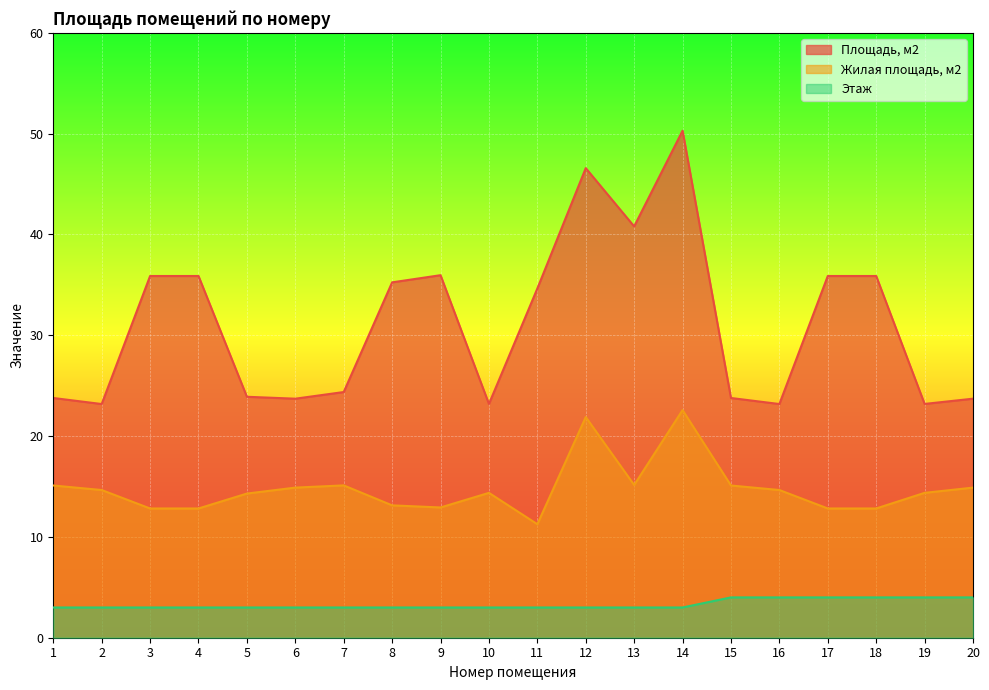

Reading left to right, what are all the values shown in this chart?

Площадь, м2: 23.8	23.2	35.9	35.9	23.9	23.7	24.4	35.2	36.0	23.2	34.6	46.6	40.8	50.3	23.8	23.2	35.9	35.9	23.2	23.7
Жилая площадь, м2: 15.1	14.7	12.8	12.8	14.3	14.9	15.1	13.1	12.9	14.4	11.3	21.9	15.2	22.6	15.1	14.7	12.8	12.8	14.4	14.9
Этаж: 3.0	3.0	3.0	3.0	3.0	3.0	3.0	3.0	3.0	3.0	3.0	3.0	3.0	3.0	4.0	4.0	4.0	4.0	4.0	4.0